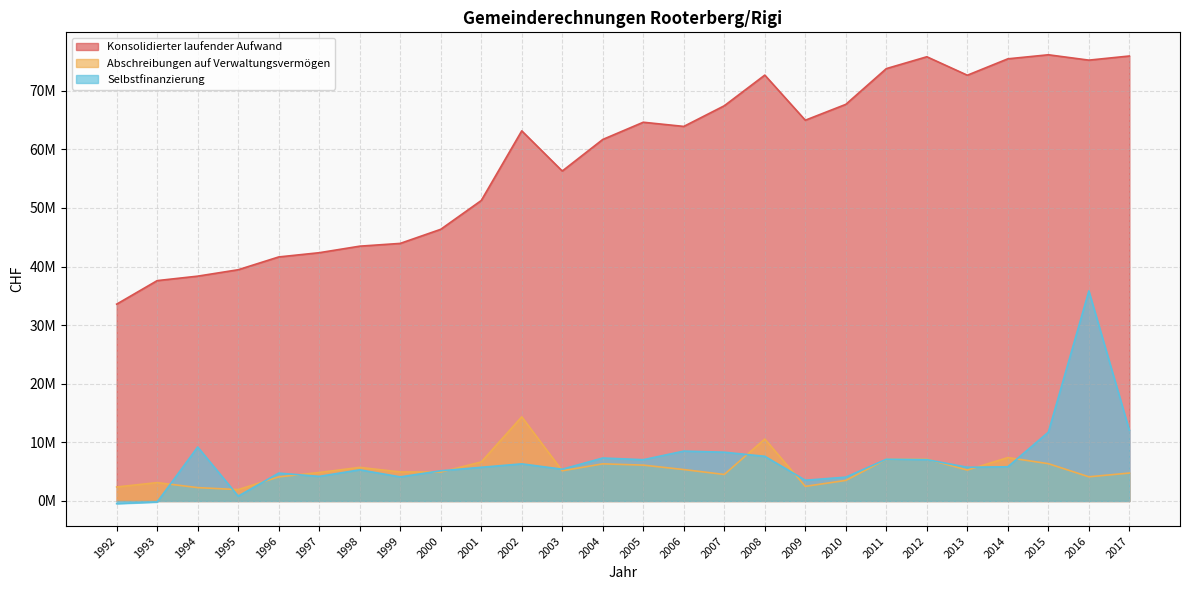

At which category is the sum across all series the highest?

2016